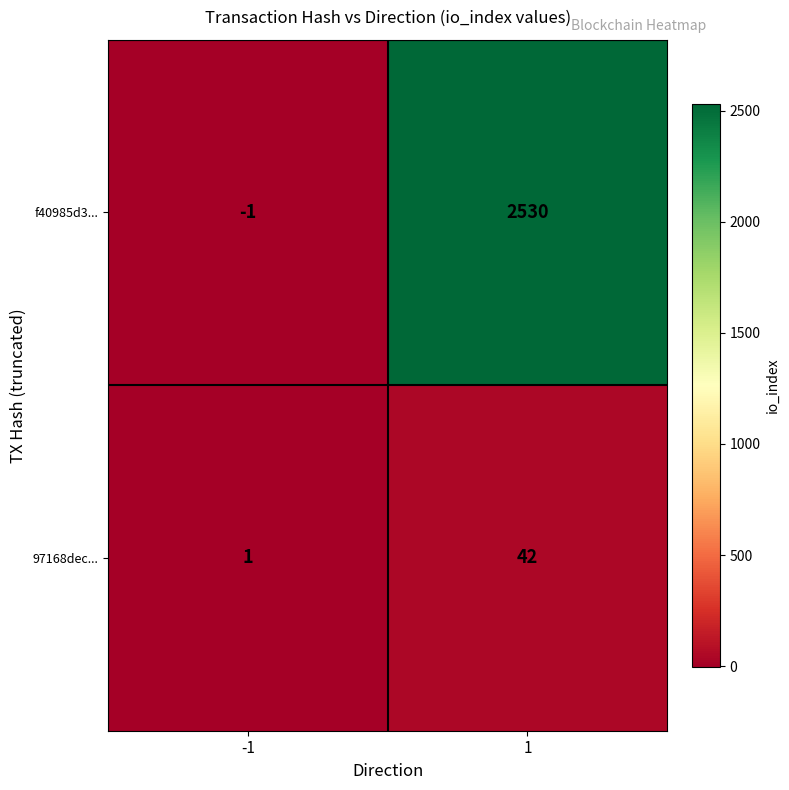

The 97168dec... series shows 42 at 1. True or false?

True